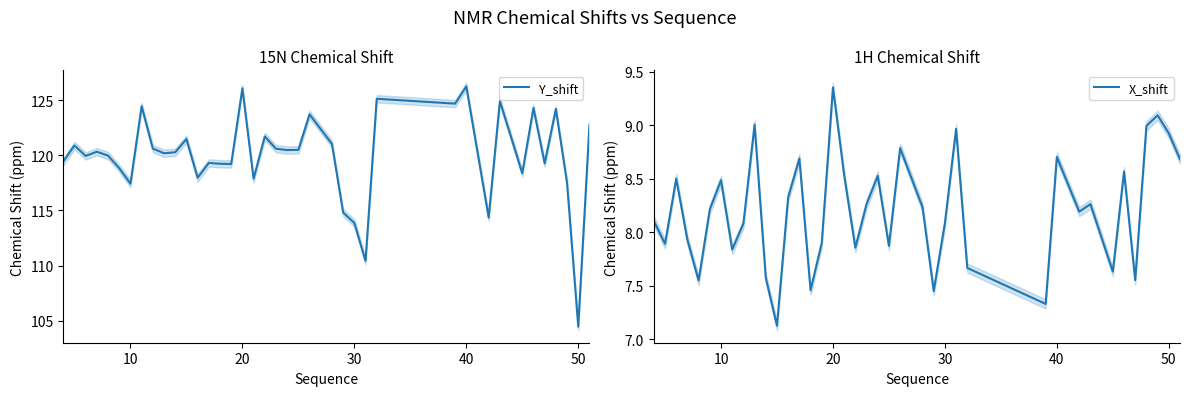

Which category has the lowest value in the Y_shift series?

50